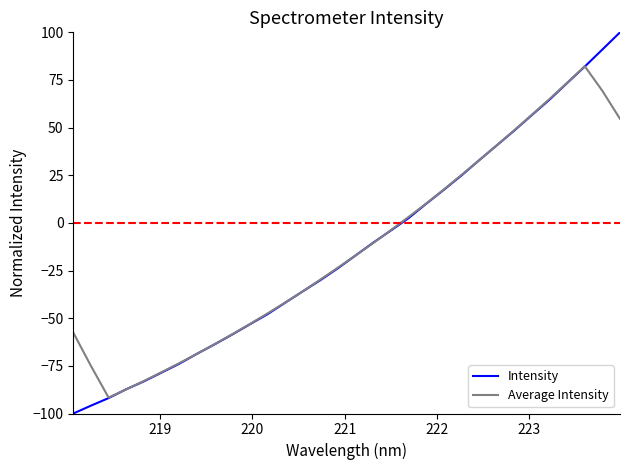

What are all the series names shown in the legend?

Intensity, Average Intensity